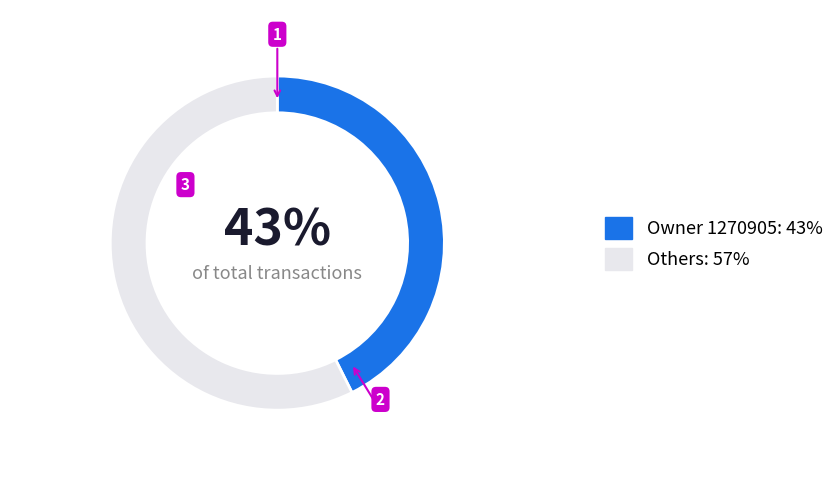

Does any single category account for the majority?

Yes